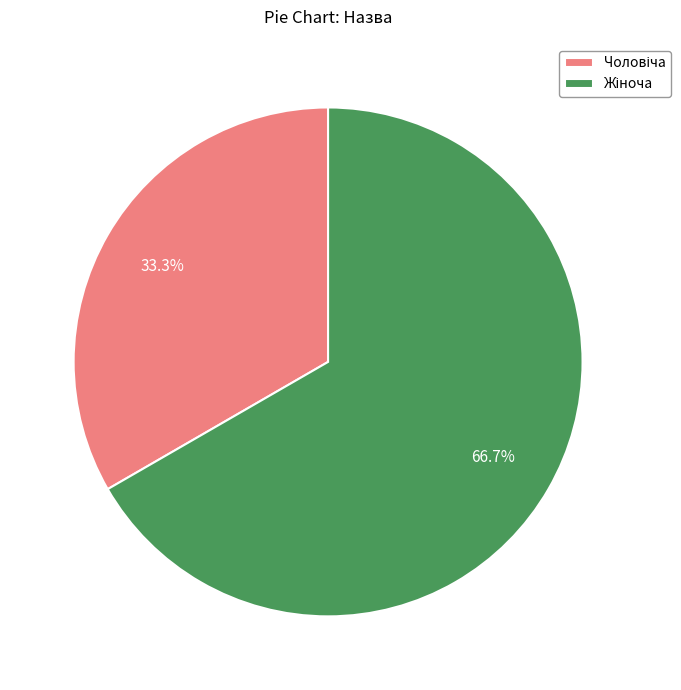

Is there a majority slice in this chart?

Yes